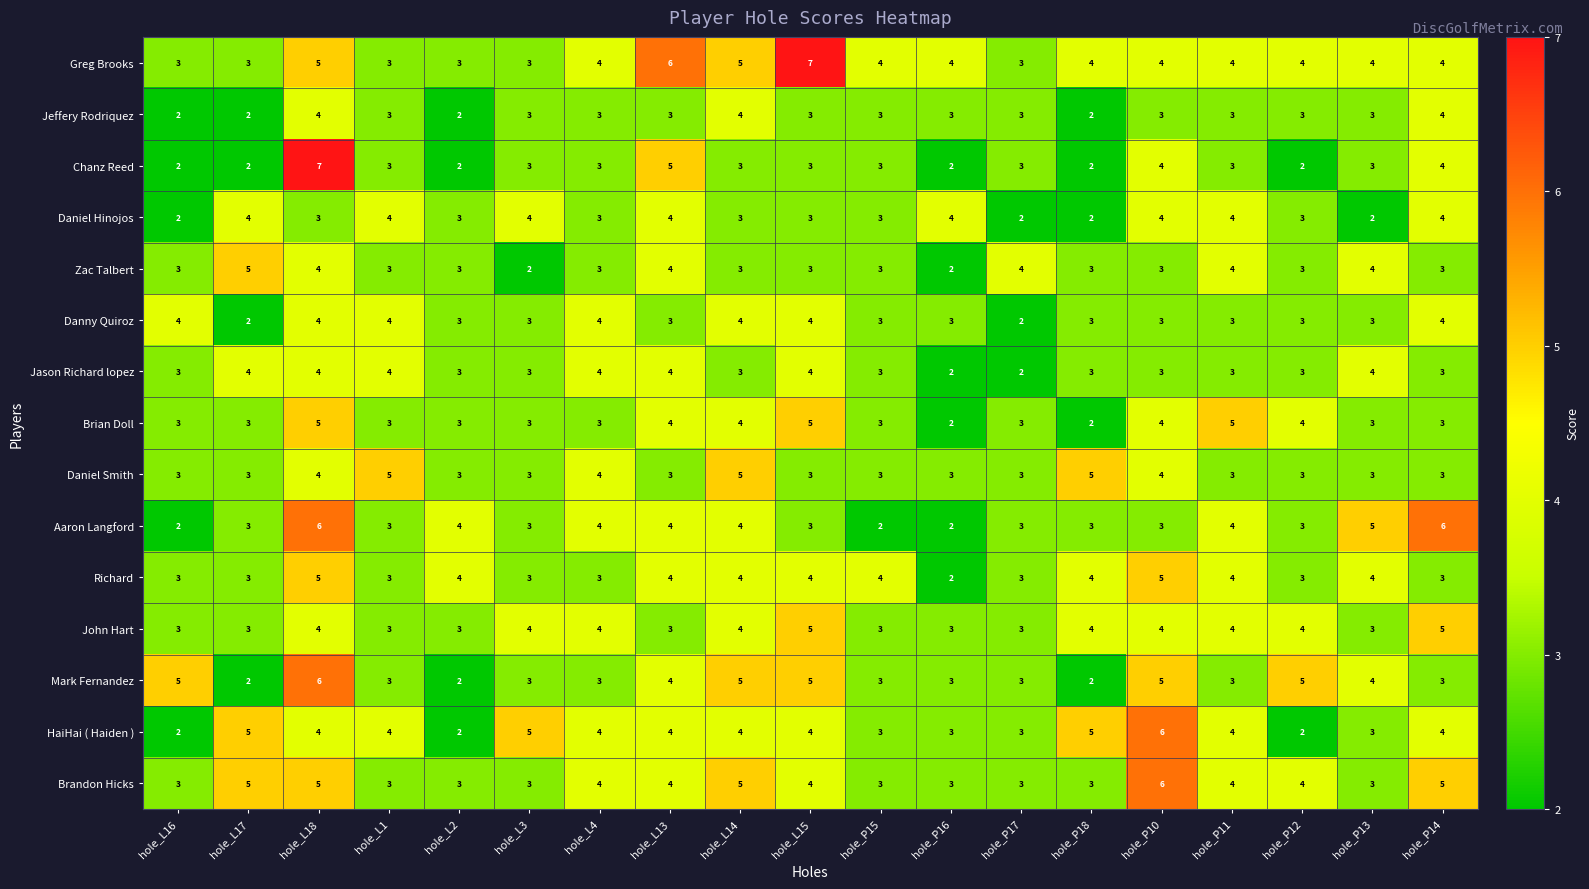

True or false: Chanz Reed has a value of 5 at hole_L13.

True